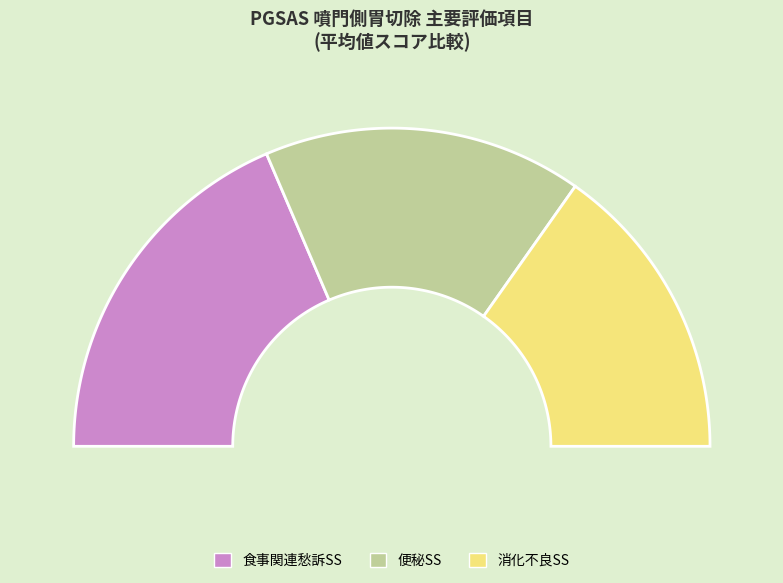

Is there a majority slice in this chart?

No